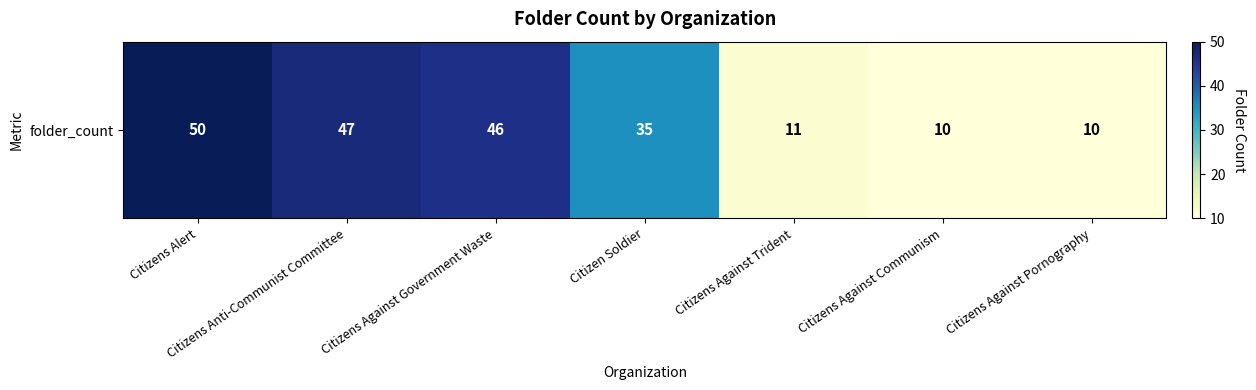

How many values are below 35?

3